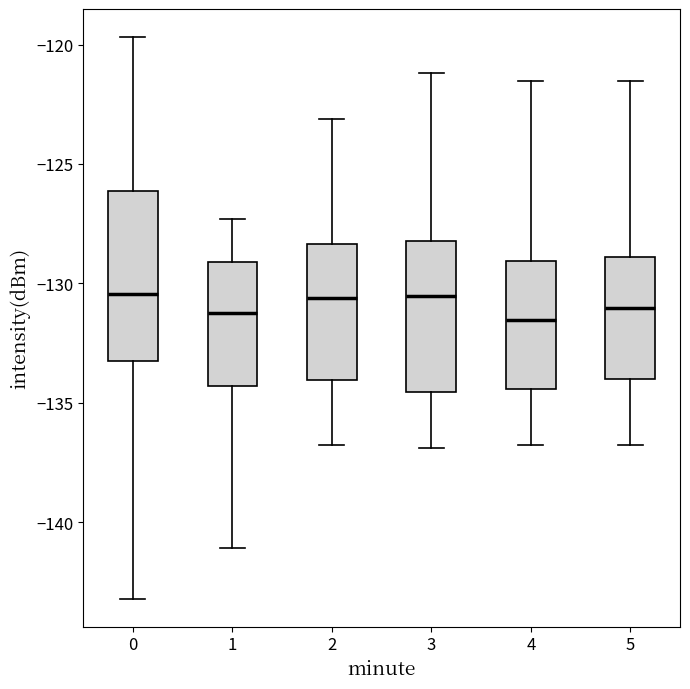

Which box is the tallest, from its lower edge to its upper edge?

0